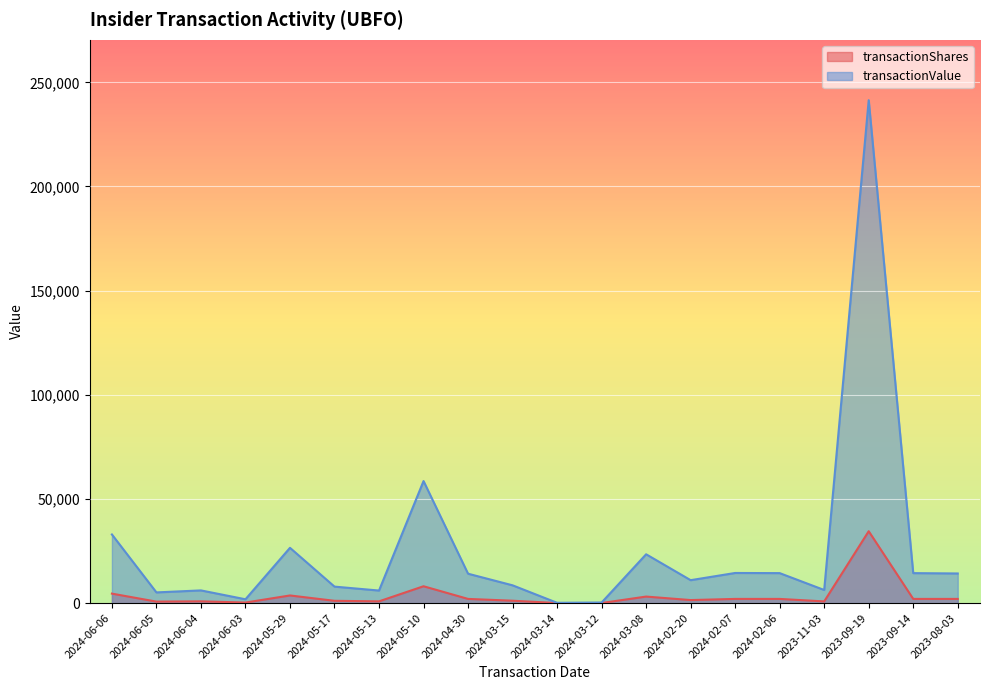

At which category does the chart reach its peak across all series?

2023-09-19